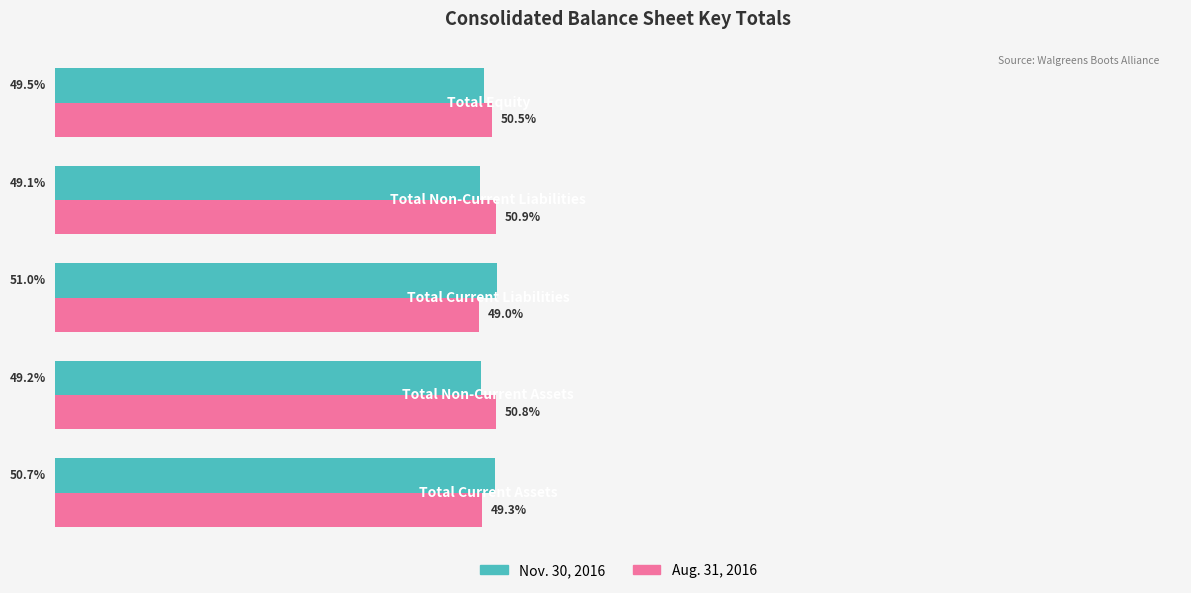

Rank the series by their maximum value, from highest to lowest.

Nov. 30, 2016, Aug. 31, 2016